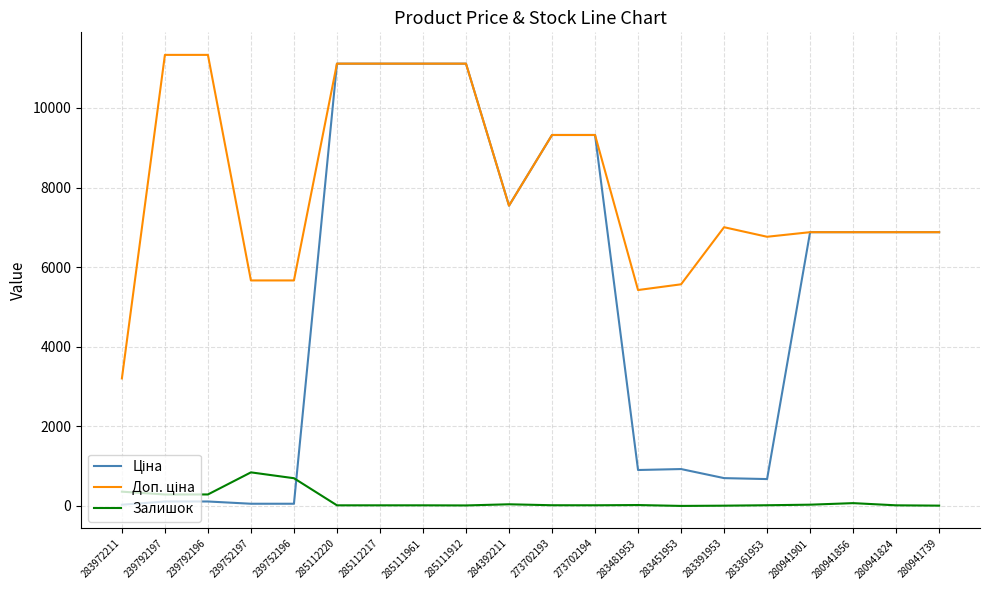

True or false: Залишок has a value of 19.0 at 273702193.

True